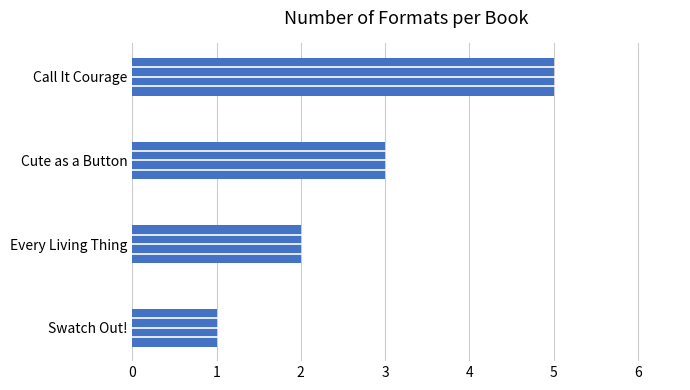

What is the greatest value displayed?

5